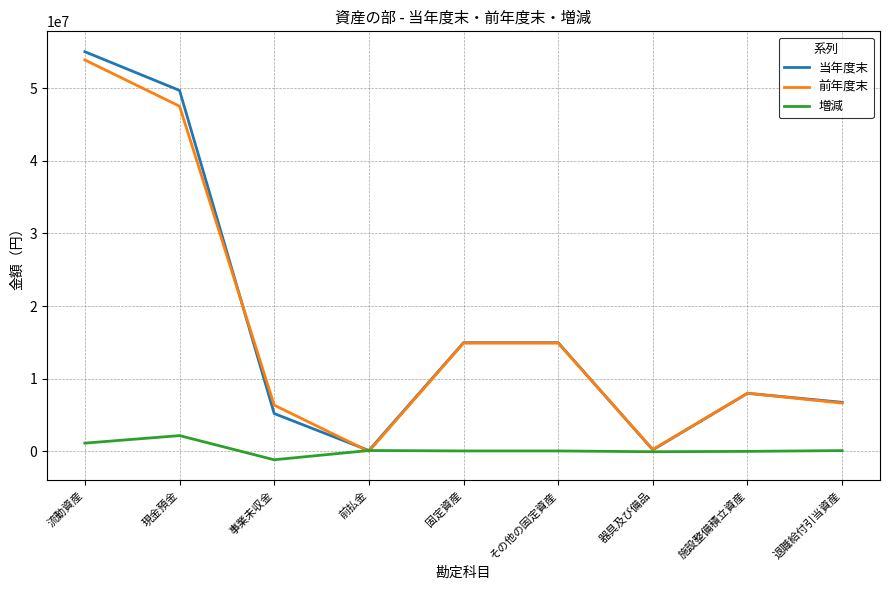

Does the chart have visible grid lines?

Yes